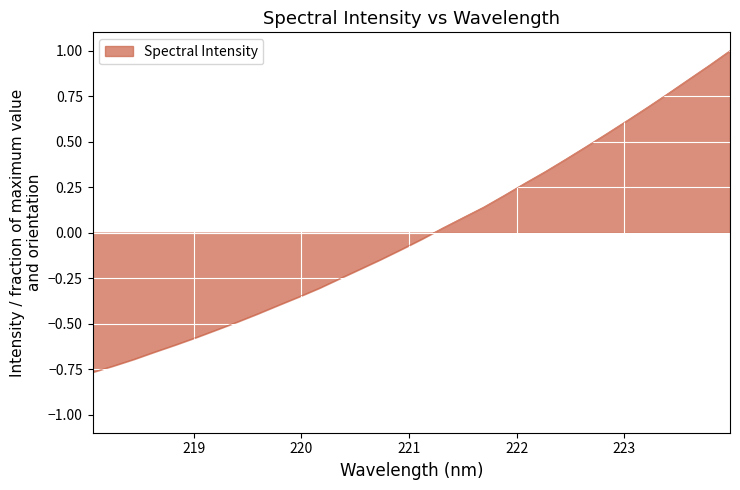

What is the maximum value shown in the chart?

1.0